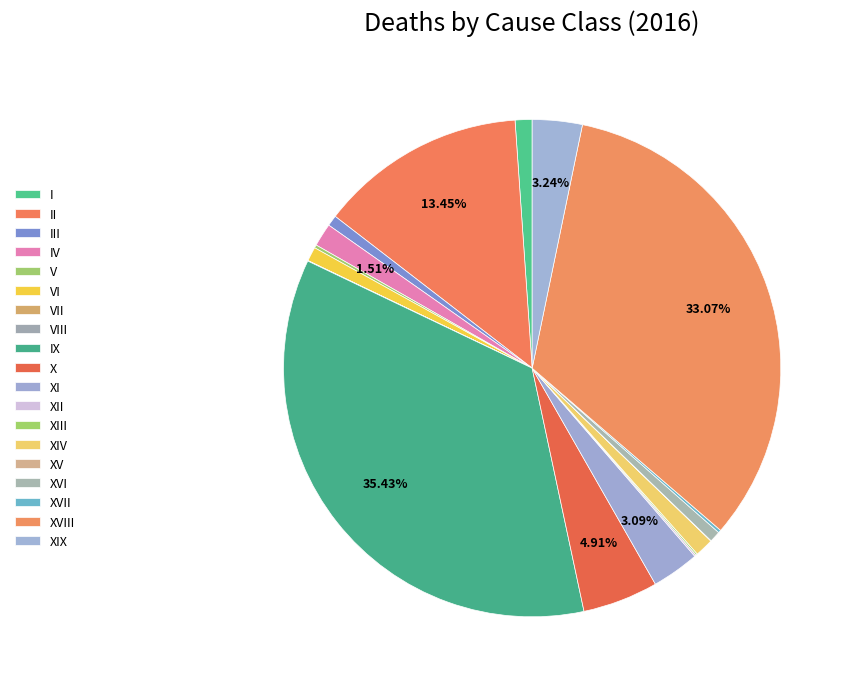

Do III and XVIII together represent more than half of the pie?

No